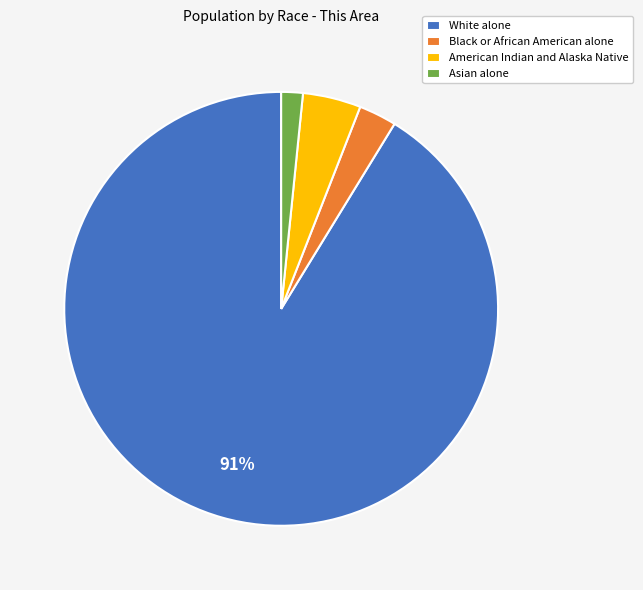

What is the largest slice in the pie chart?

White alone